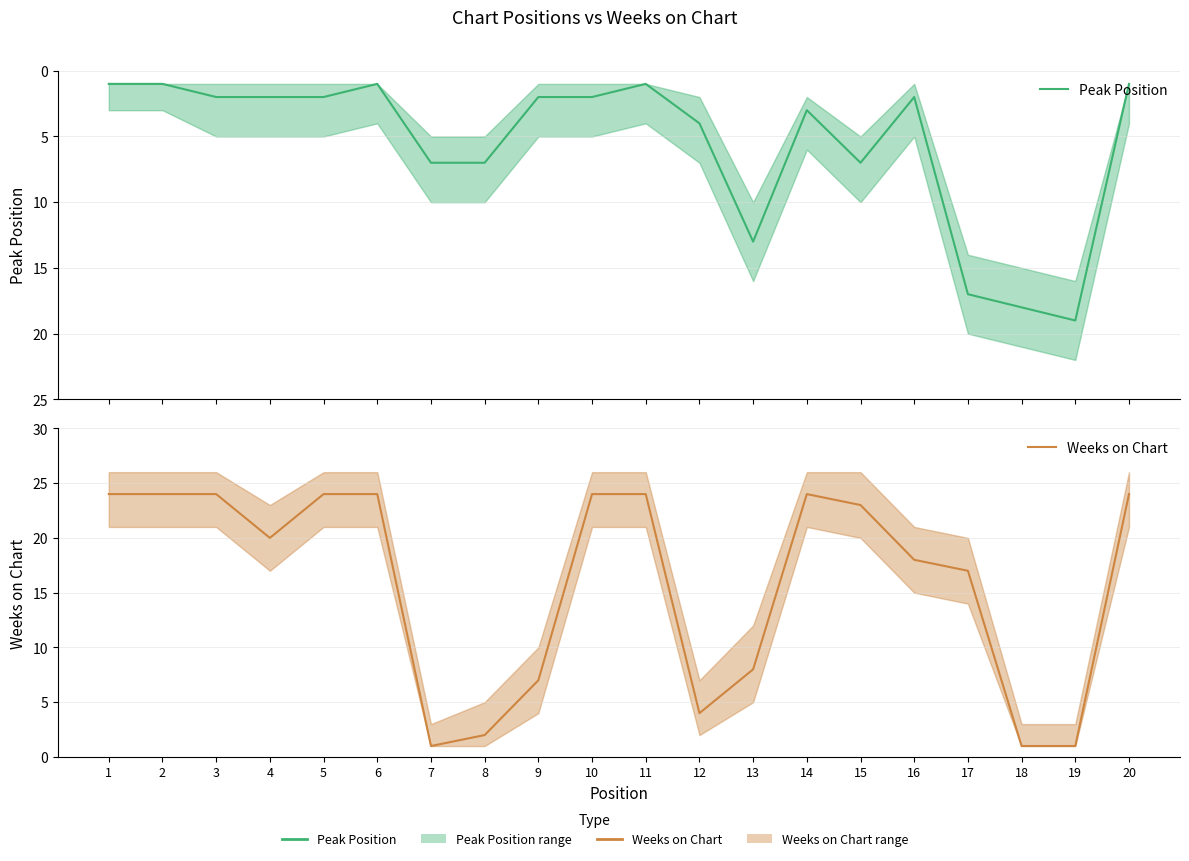

List the labels in order of Peak Position value, largest first.

19, 18, 17, 13, 7, 8, 15, 12, 14, 3, 4, 5, 9, 10, 16, 1, 2, 6, 11, 20